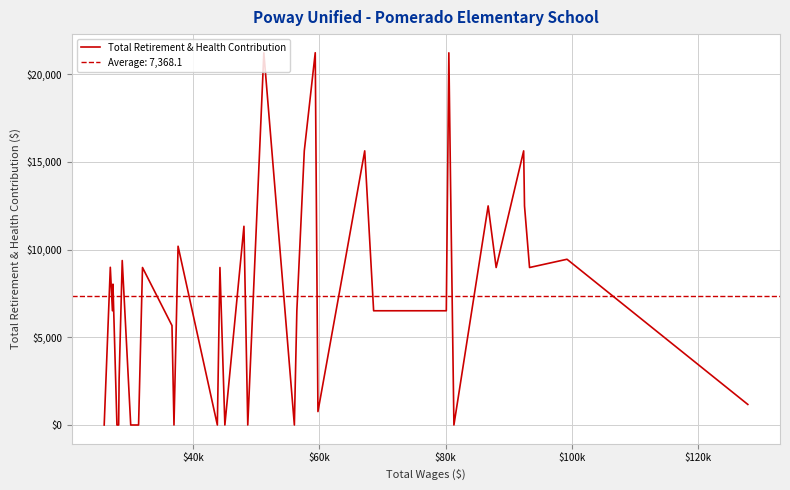

What is the maximum value for Total Retirement & Health Contribution?

21224.5